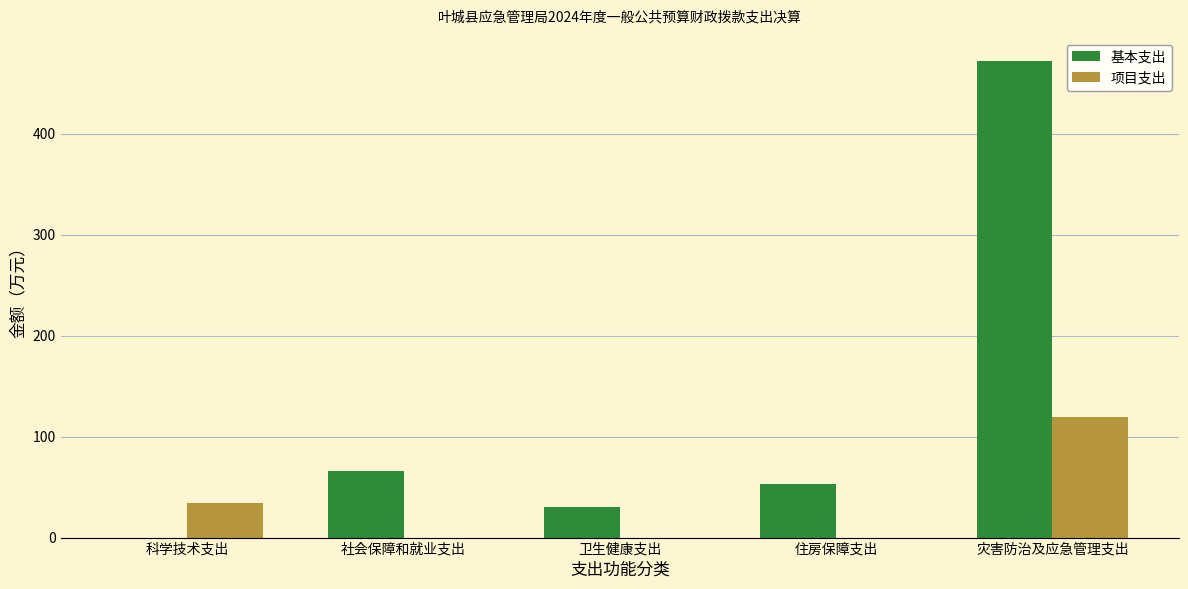

Which series changed the most between 科学技术支出 and 灾害防治及应急管理支出?

基本支出